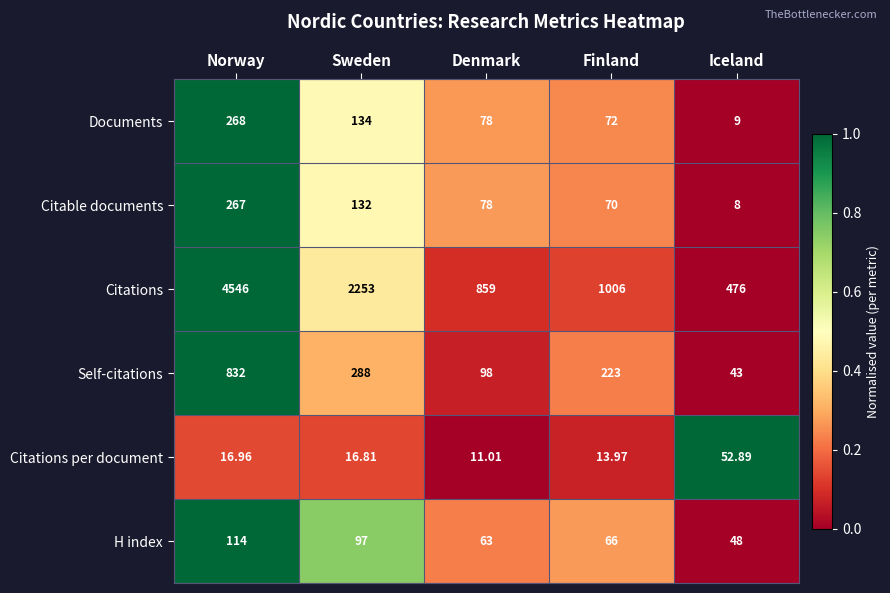

Which series has the widest spread of values?

Citations